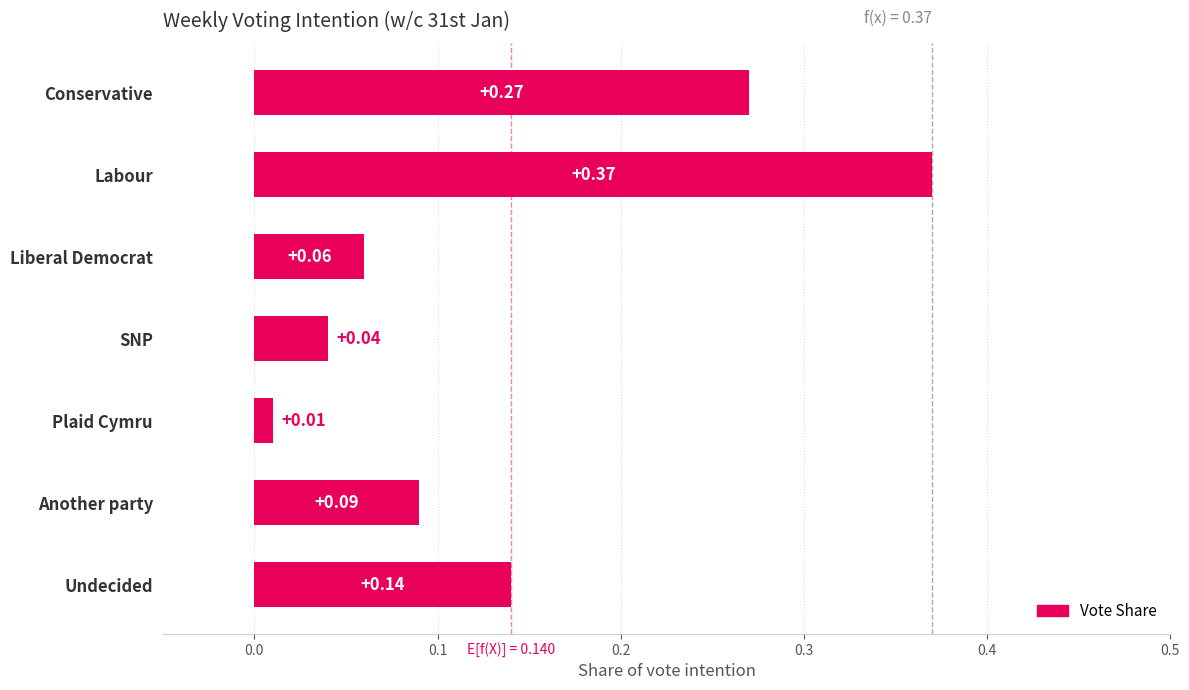

At which label is the value closest to 0?

Plaid Cymru